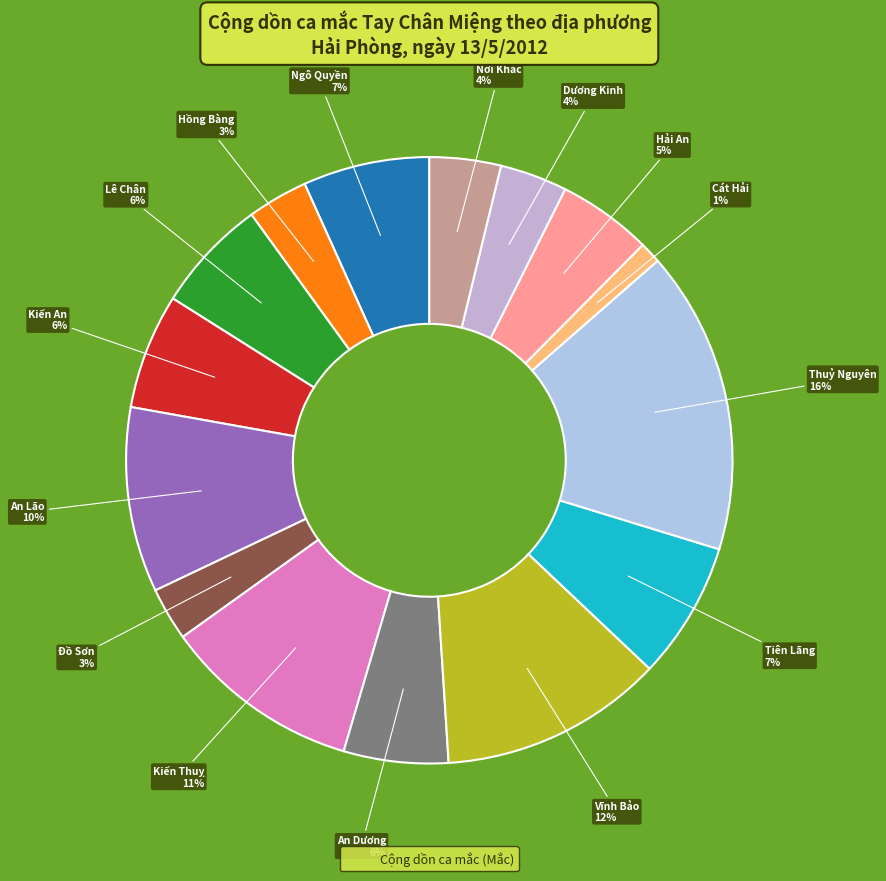

How many slices are in this pie chart?

15